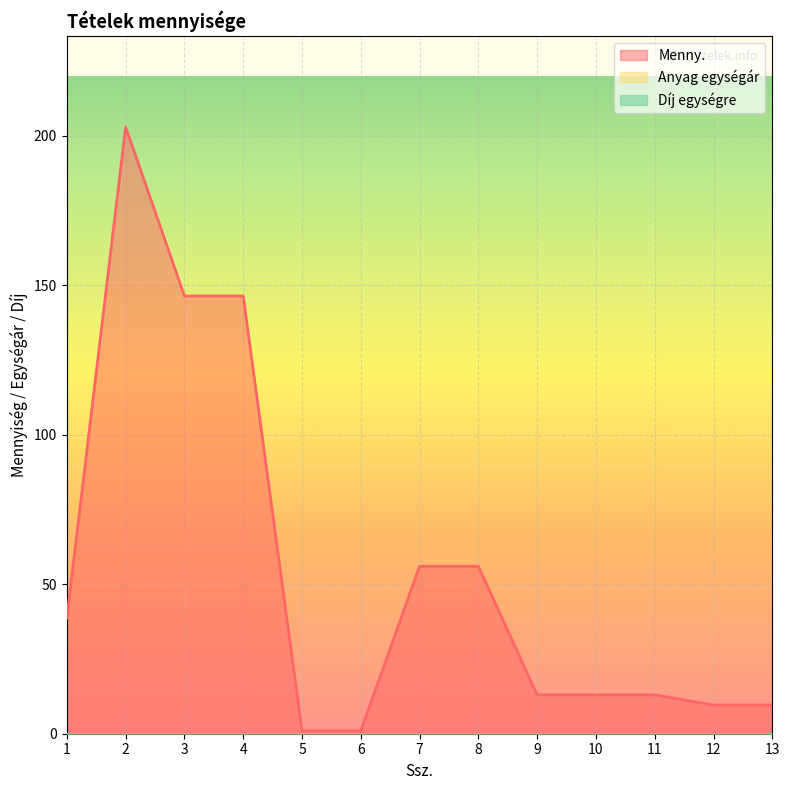

Which series has the largest total across all categories?

Menny.